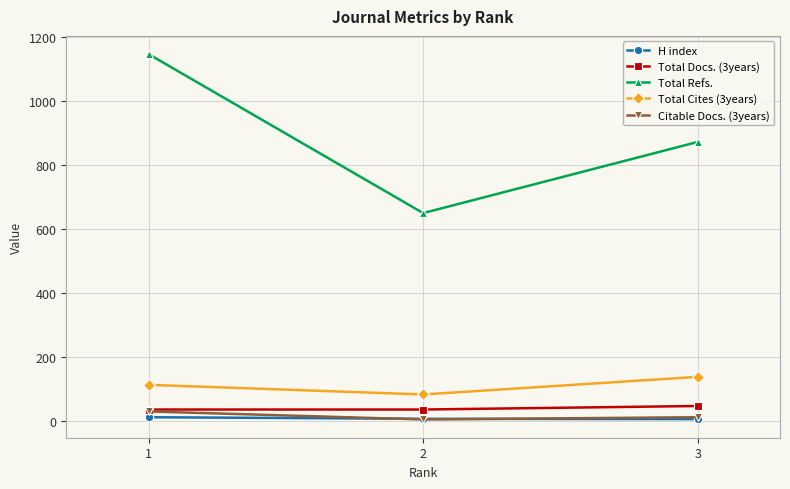

Between 1 and 2, which series saw the biggest shift?

Total Refs.